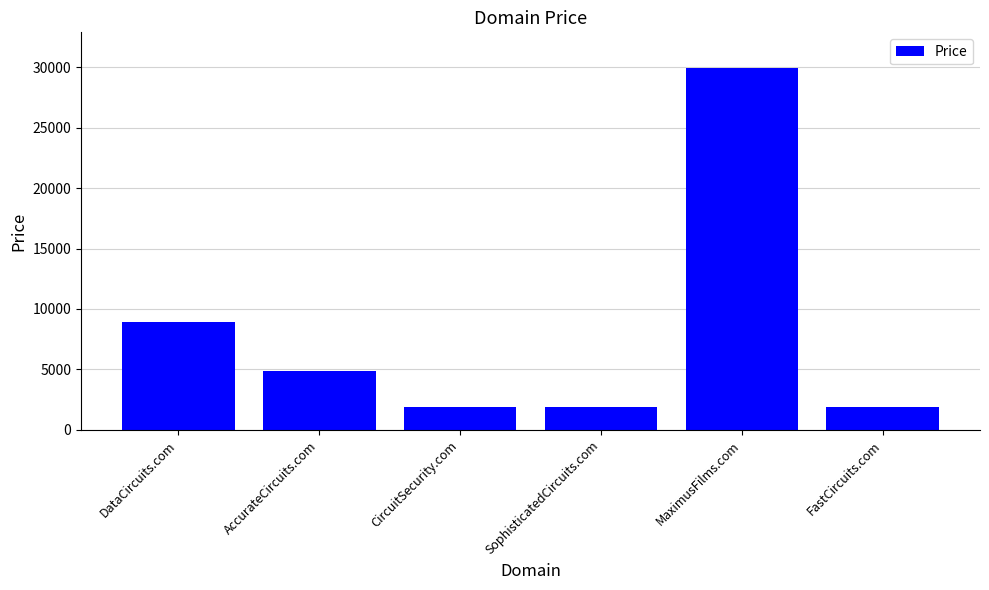

Does the chart contain any negative values?

No